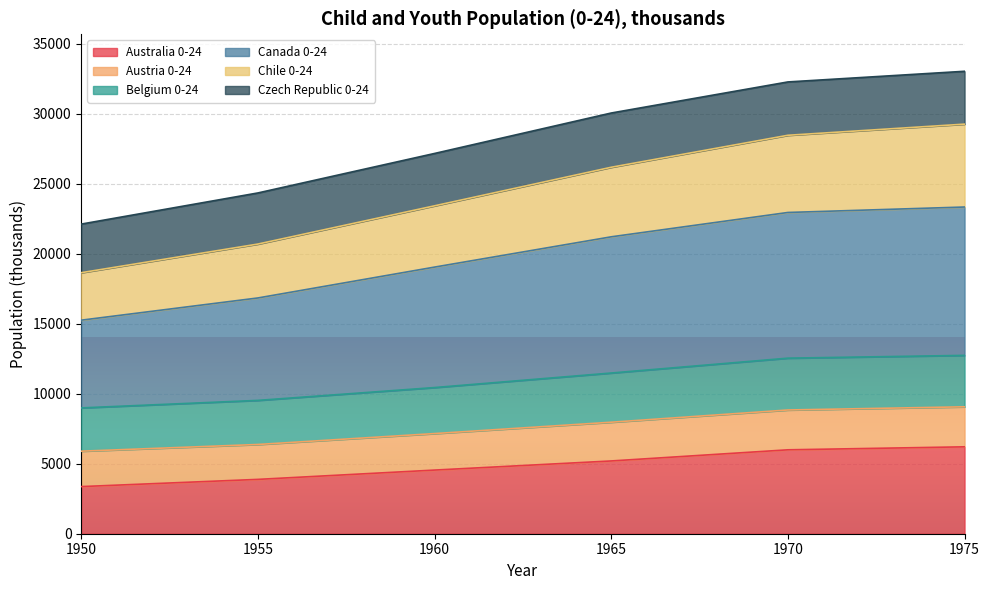

What is the highest value of the Australia 0-24 series?

6206.7